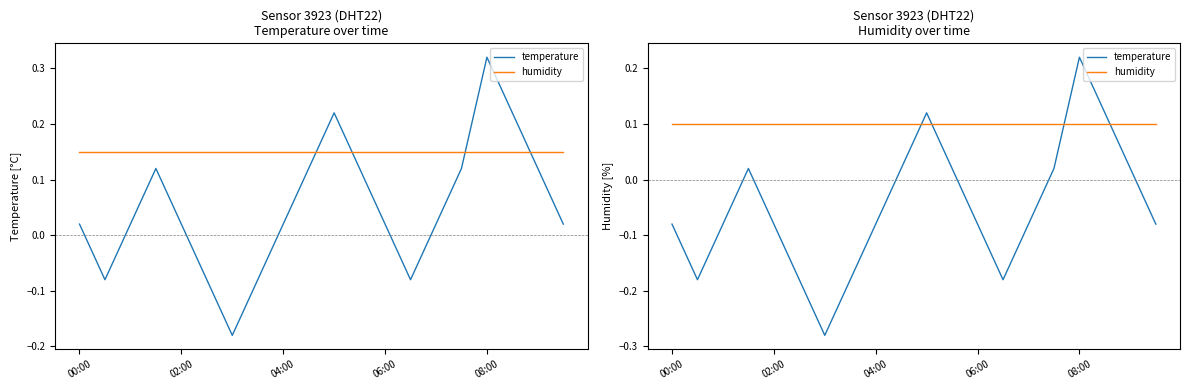

How many lines are shown in the chart?

2